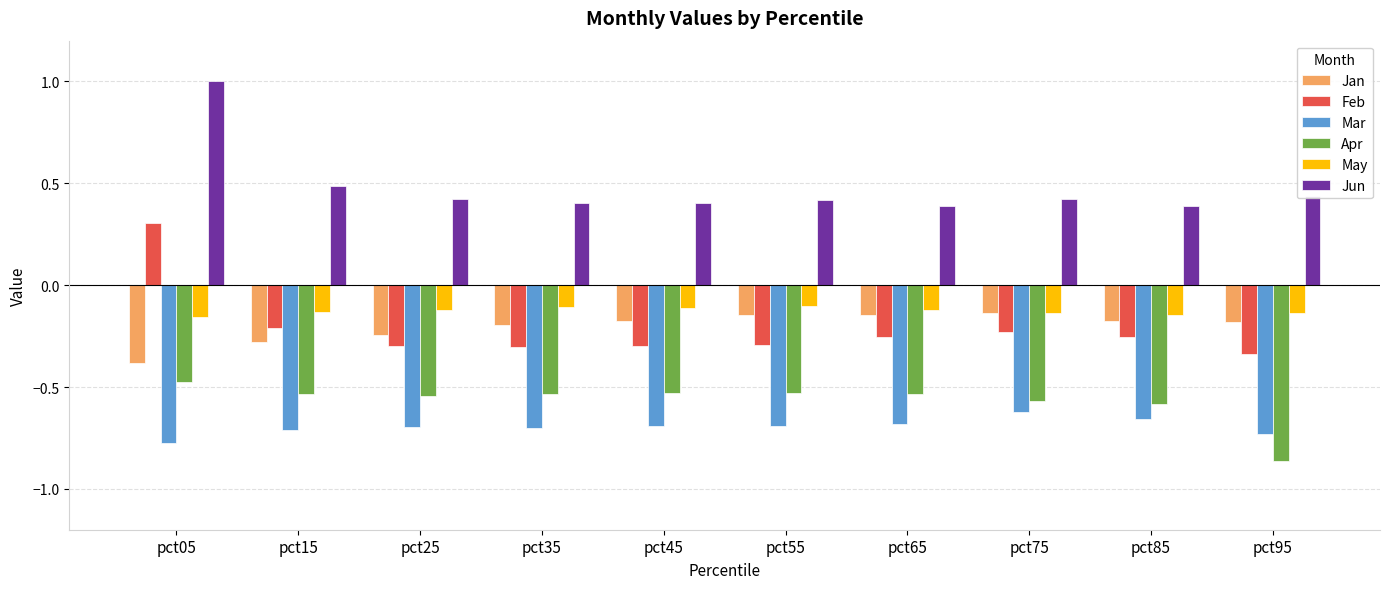

What is the sum of the Mar values at pct15 and pct85?

-1.4